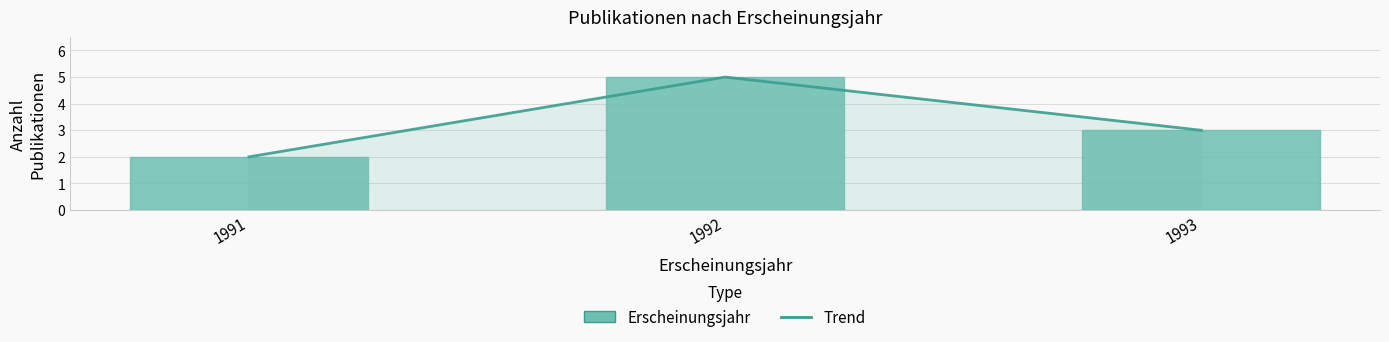

Which label corresponds to the largest value in the chart?

1992